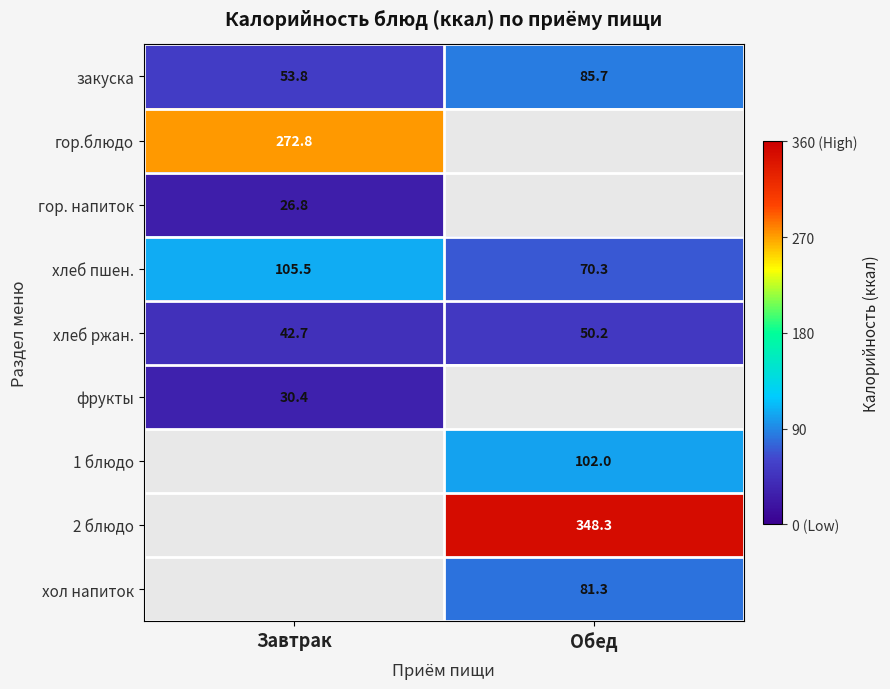

Is it true that фрукты equals 40.1 at Завтрак?

False